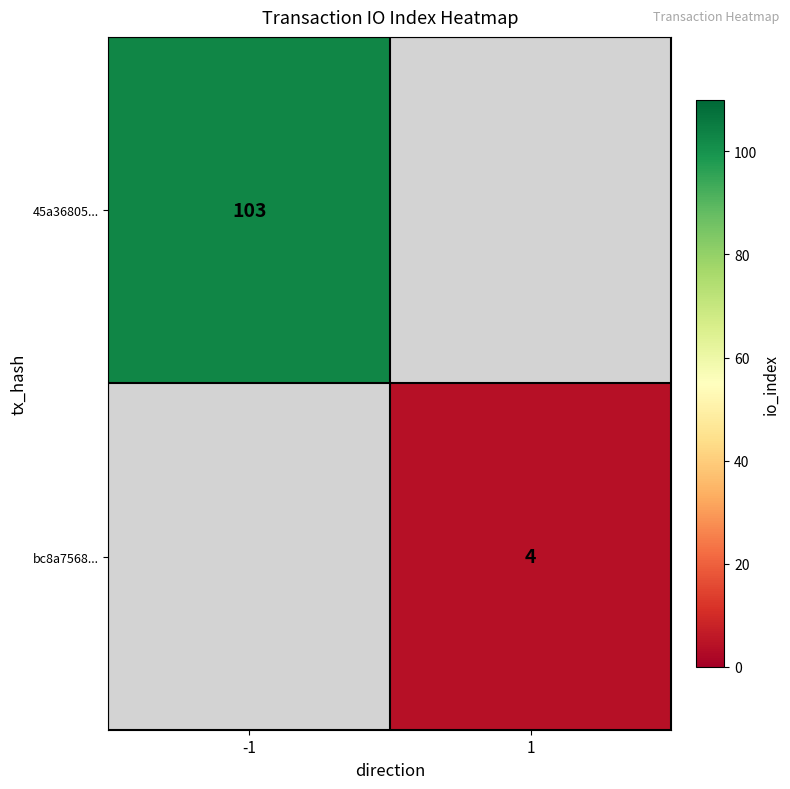

Is the value of 45a36805... at -1 greater than the value of bc8a7568... at 1?

Yes